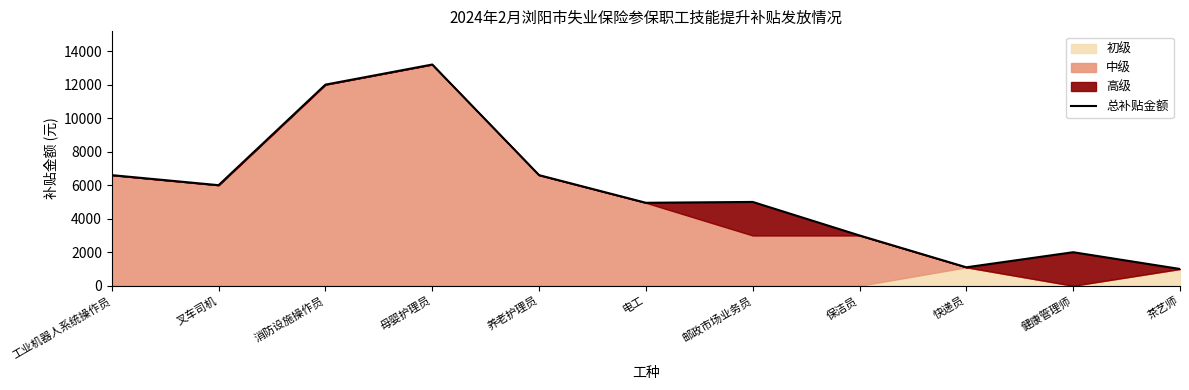

The value at 健康管理师 is 2000. True or false?

True